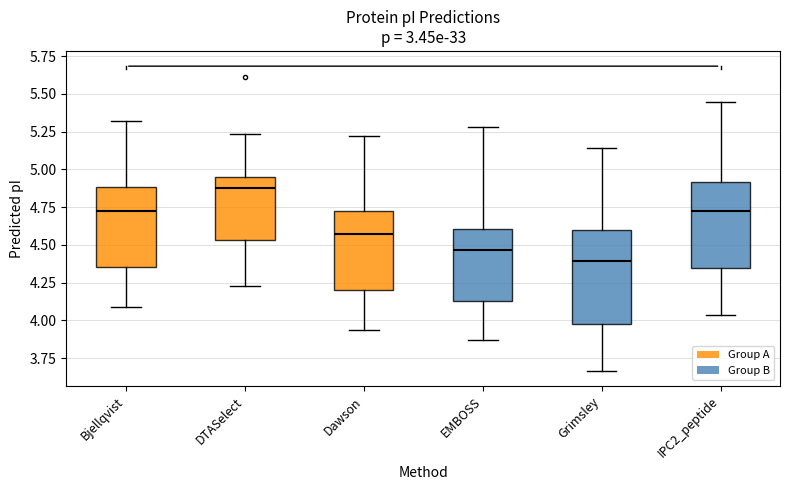

Where does the upper whisker of the box for EMBOSS end on the y-axis? The values are not printed on the chart, so give them approximately, as read against the axis.

5.30